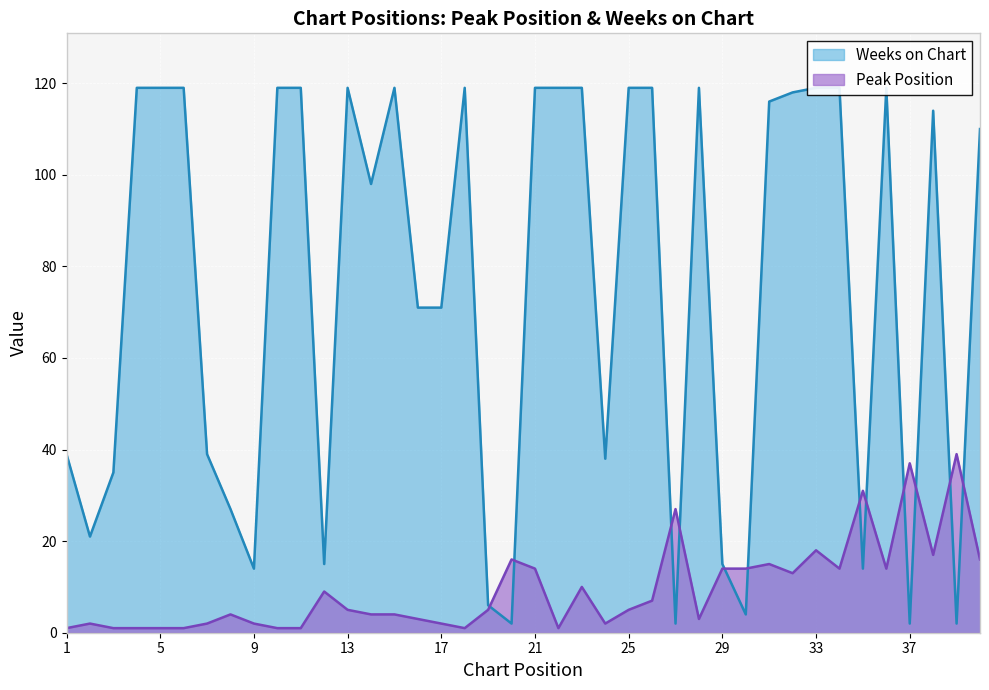

The Weeks on Chart series shows 119 at 33. True or false?

True